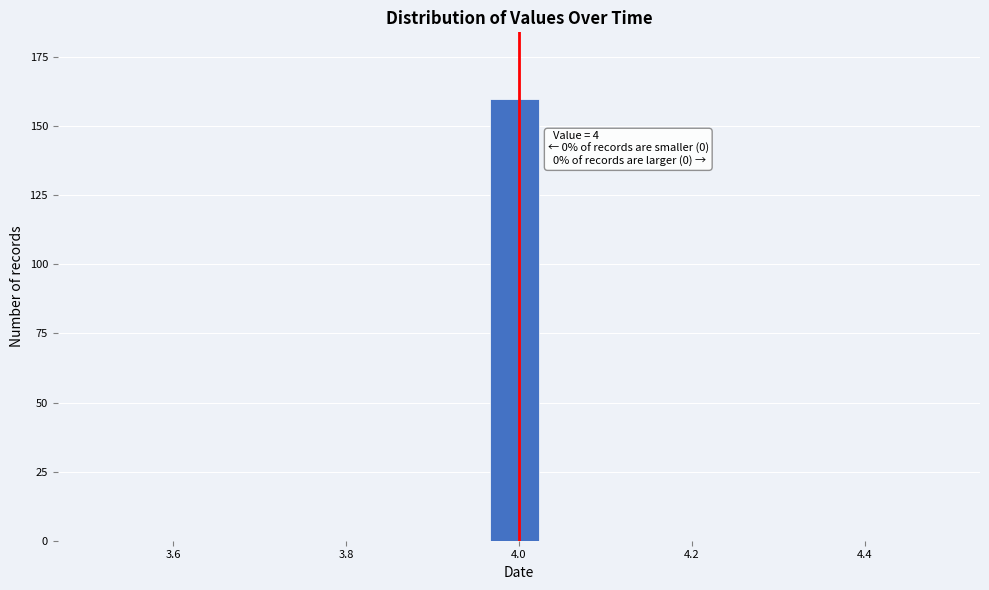

Around what value on the x-axis is the tallest bar? Give the approximate position of its centre, as read against the axis.

4.00